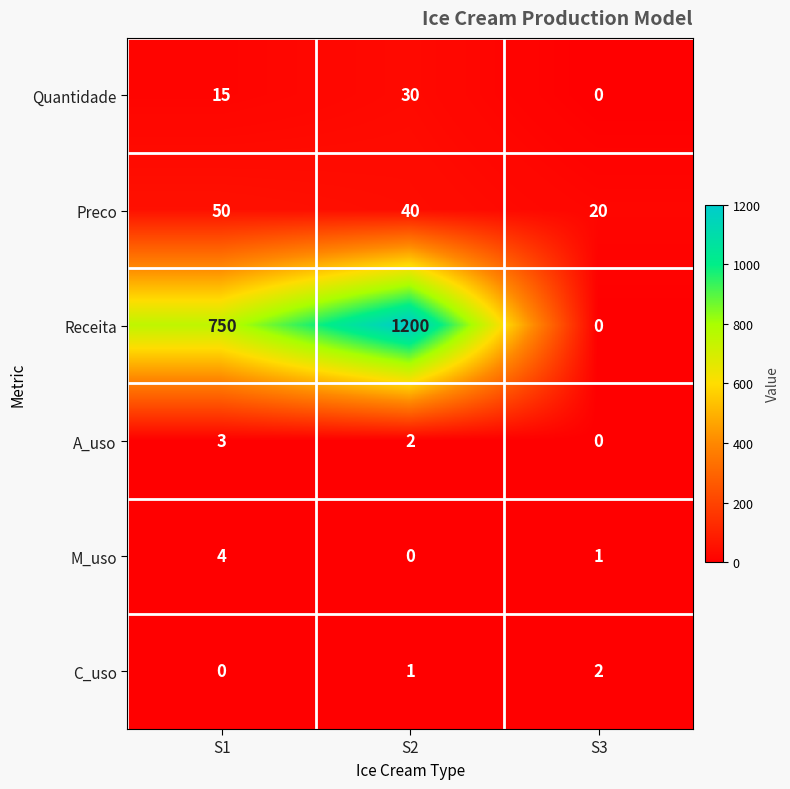

True or false: C_uso has a value of 2 at S3.

True